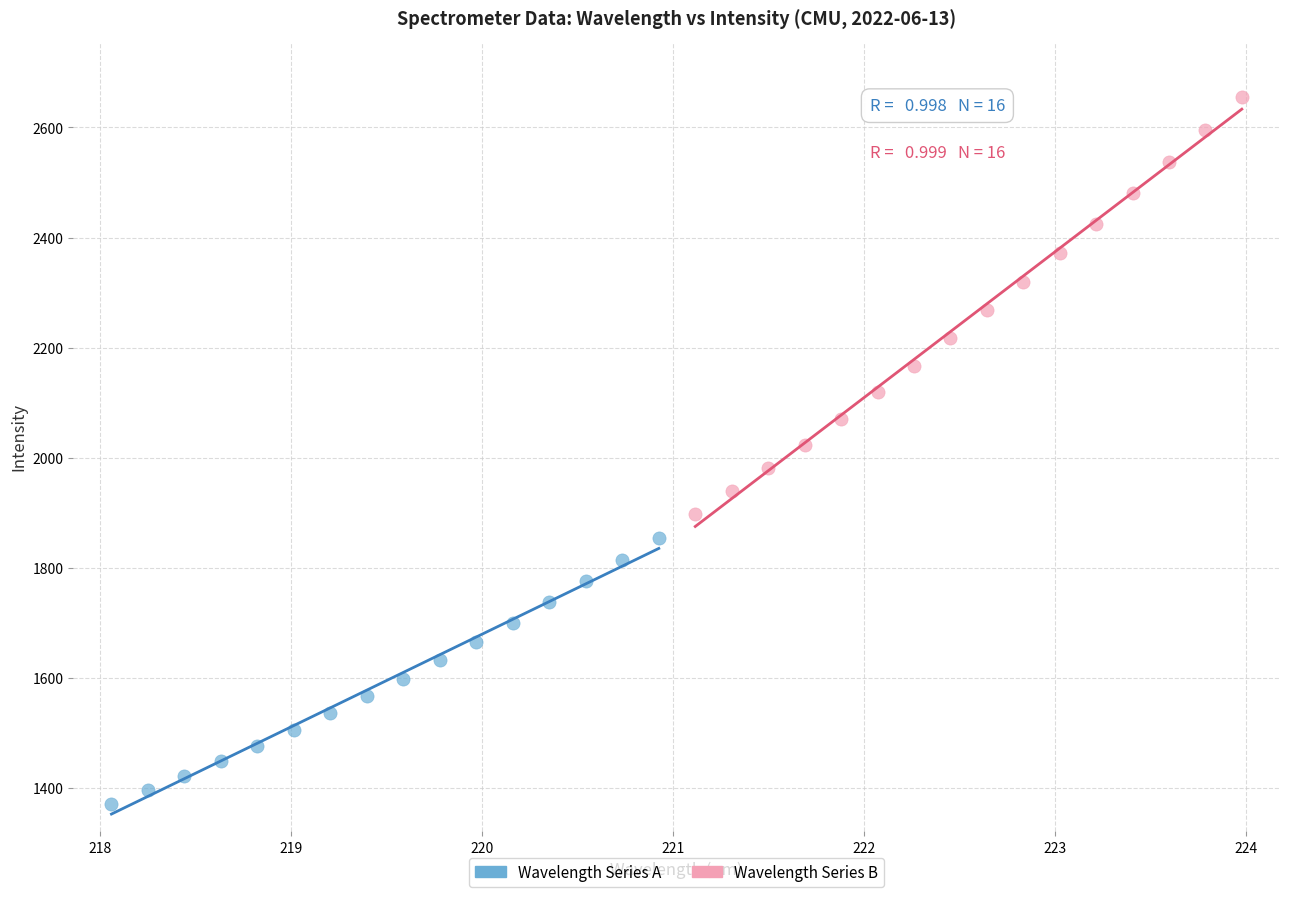

Which series contains the lowest Y value?

Wavelength Series A